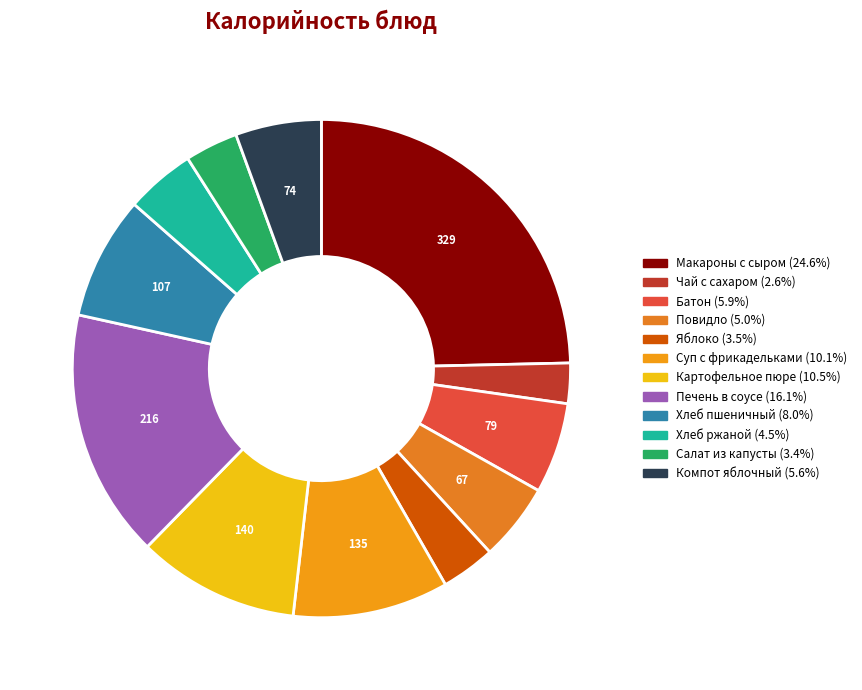

Is there a majority slice in this chart?

No